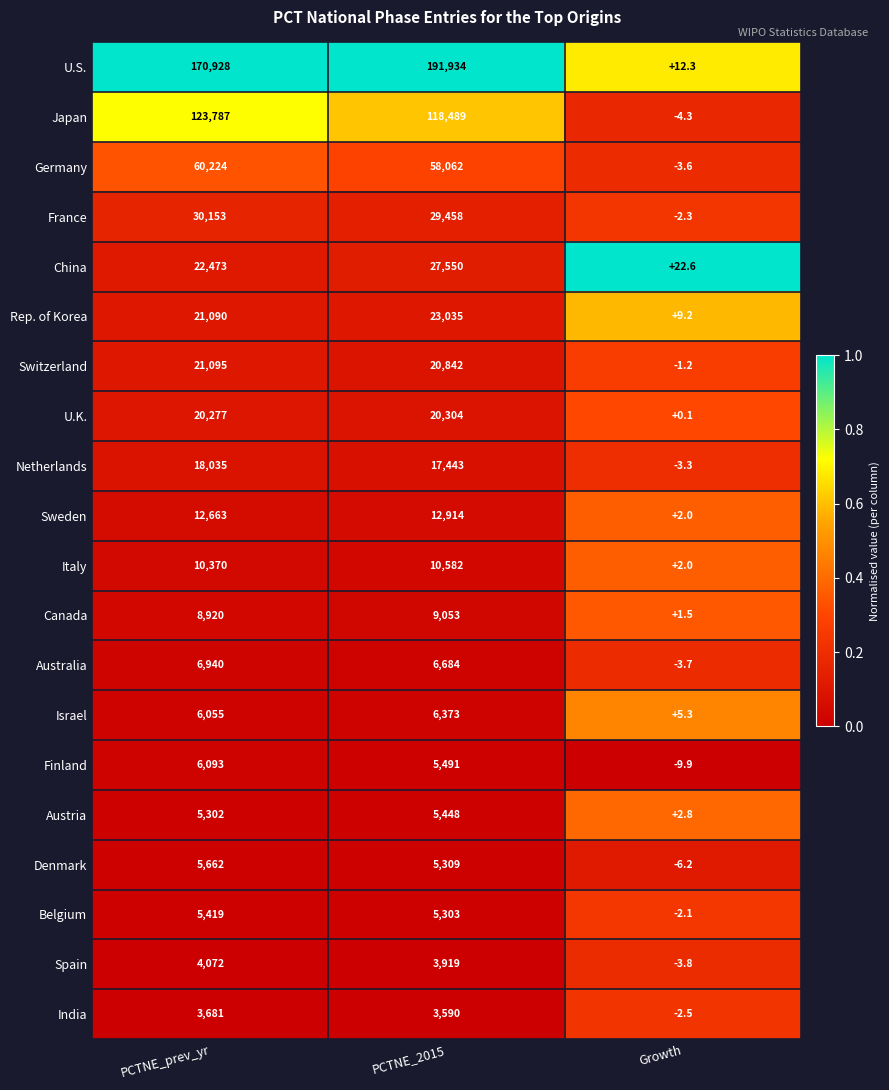

Which series has the largest total across all categories?

U.S.